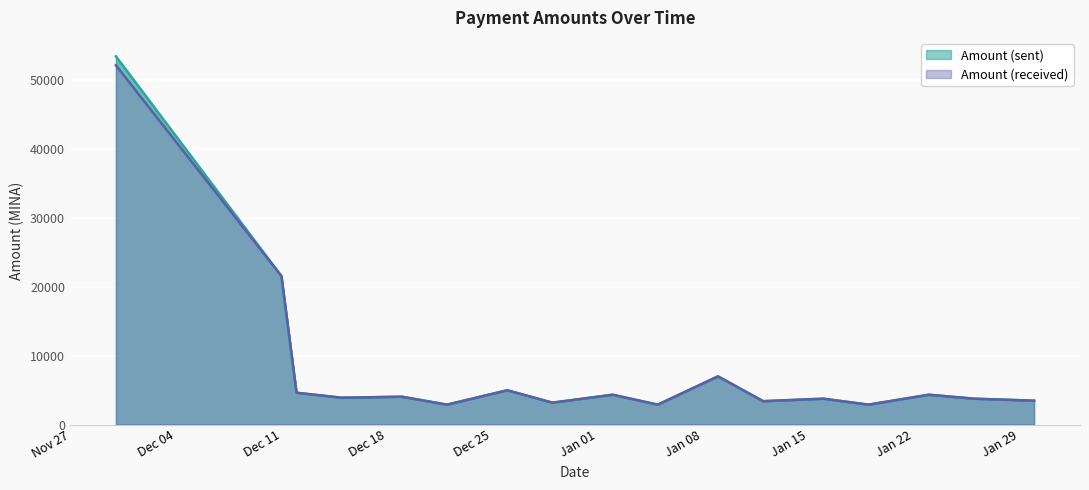

Which series has the largest total across all categories?

Amount (sent)